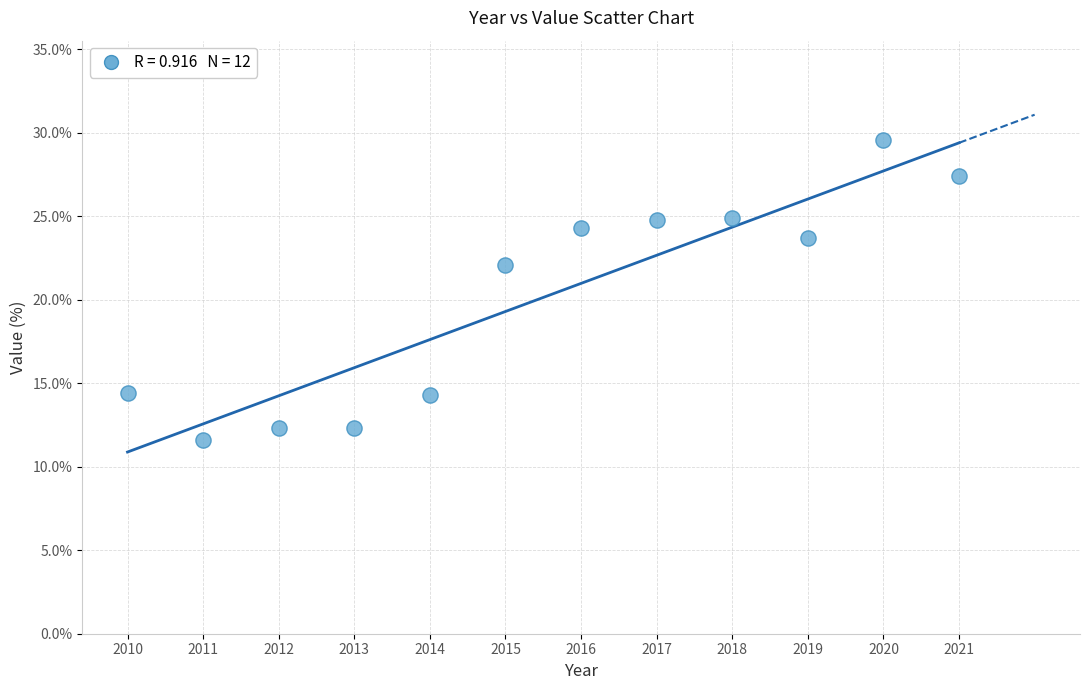

What Y value in the scatter plot is closest to 20?

22.1